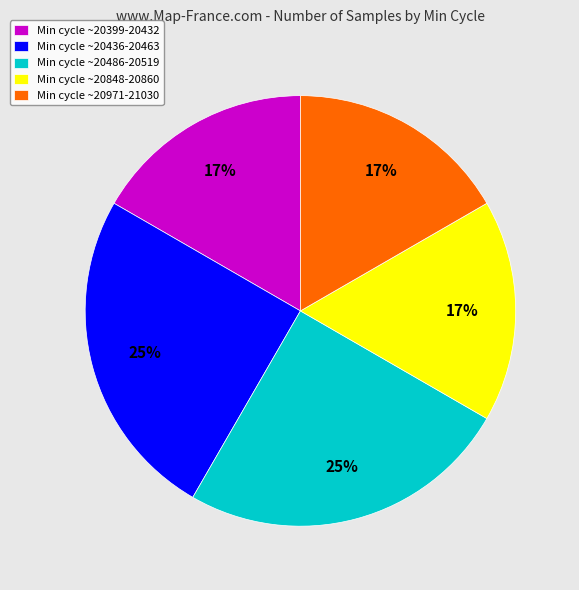

How many segments does this pie chart have?

5